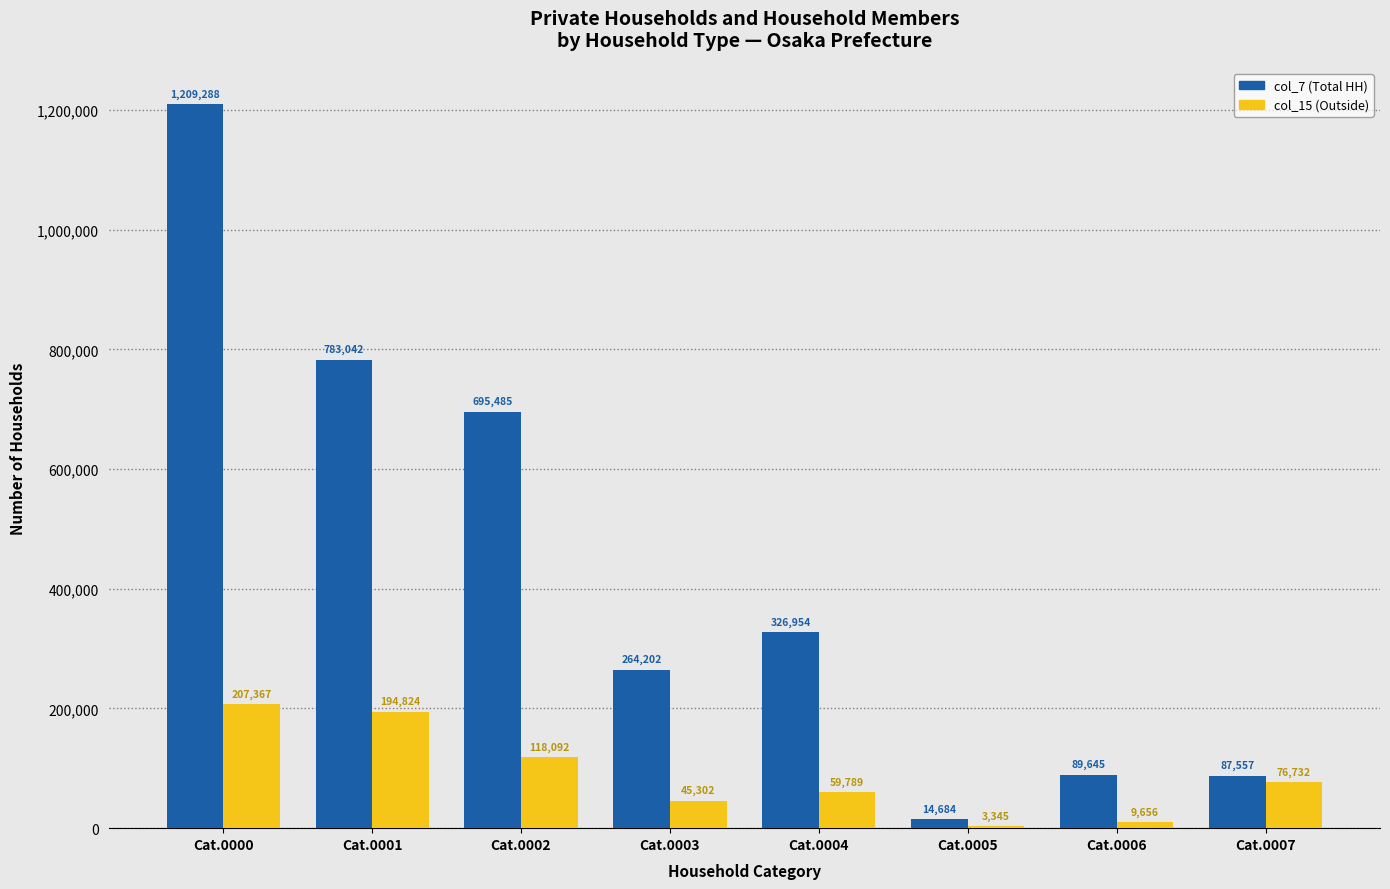

Are the bars grouped side by side (vs. stacked)?

Yes